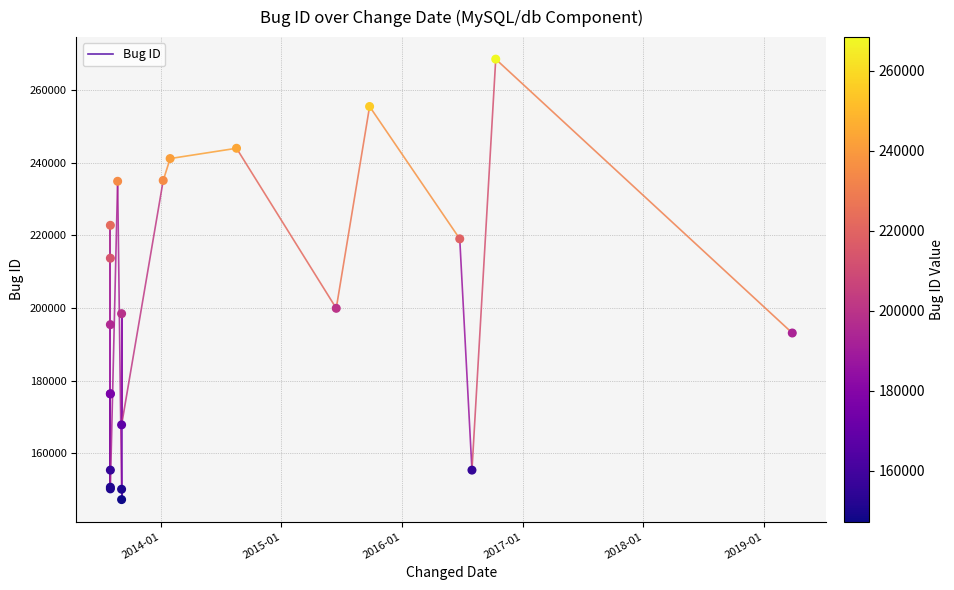

What Y value in the scatter plot is closest to 207859?

213682